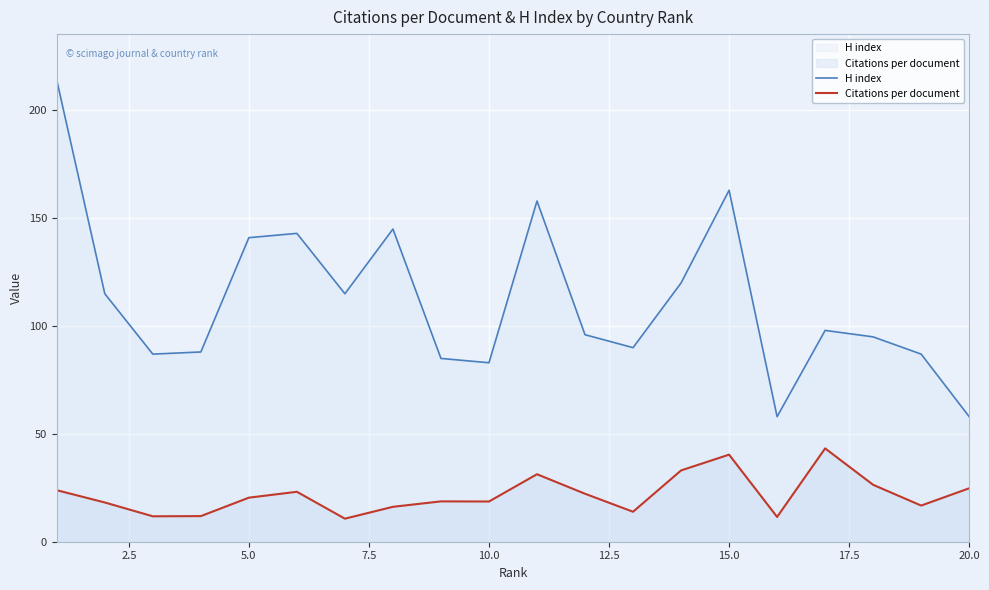

At how many categories does at least one series exceed 139?

6